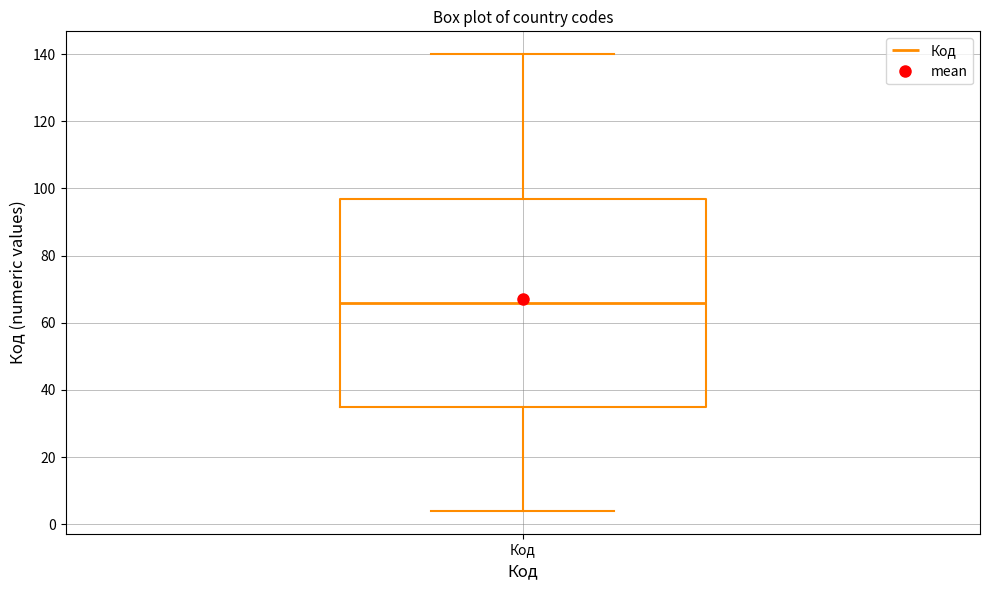

Where does the upper whisker of the box for Код end on the y-axis? The values are not printed on the chart, so give them approximately, as read against the axis.

140